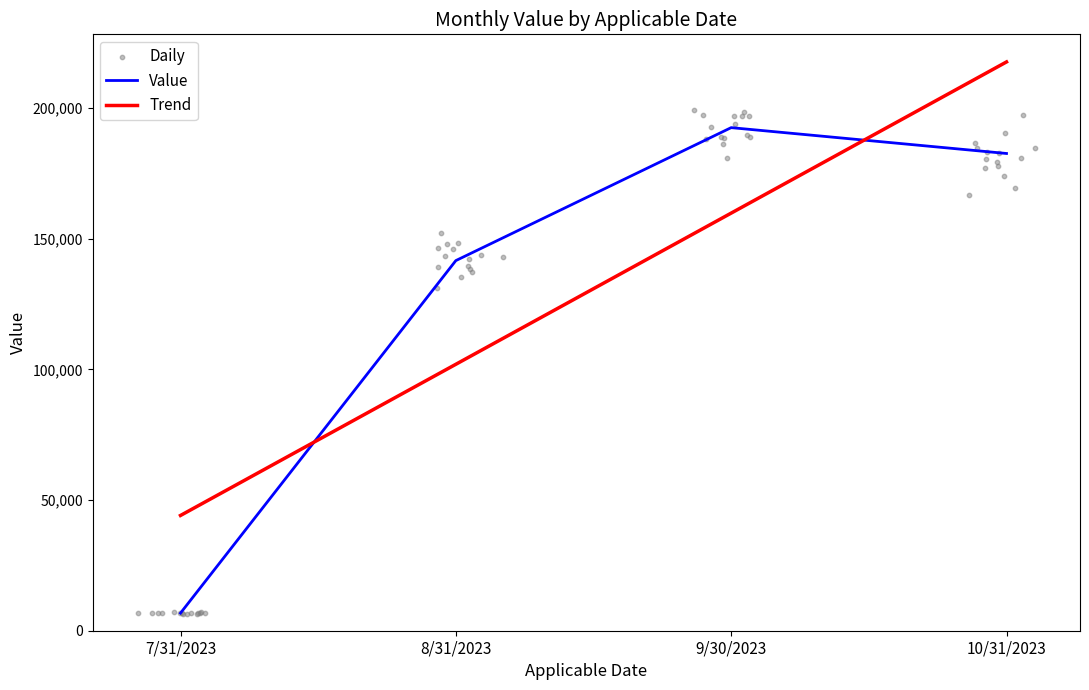

Approximately how many times larger is the value at 9/30/2023 compared to 8/31/2023?

1.4